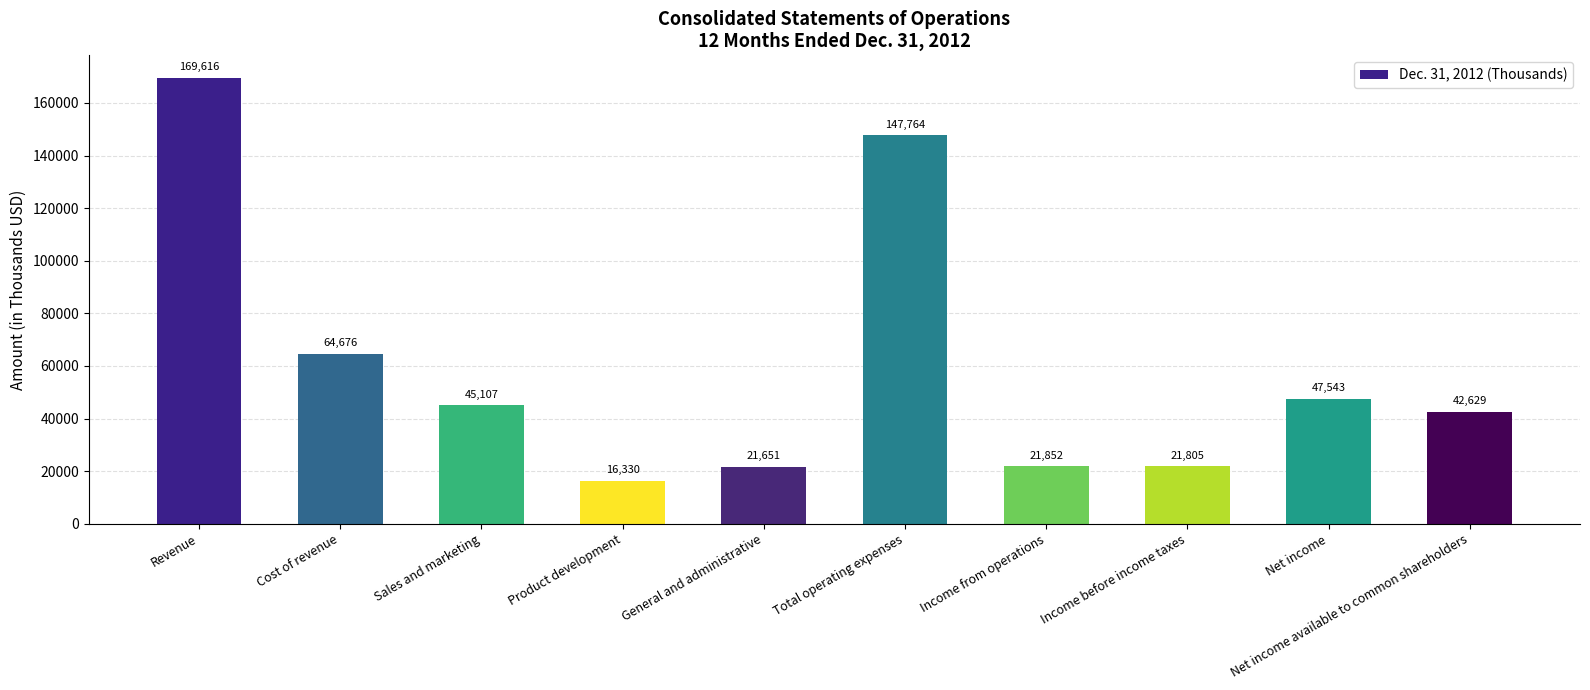

How many categories are shown in the chart?

10